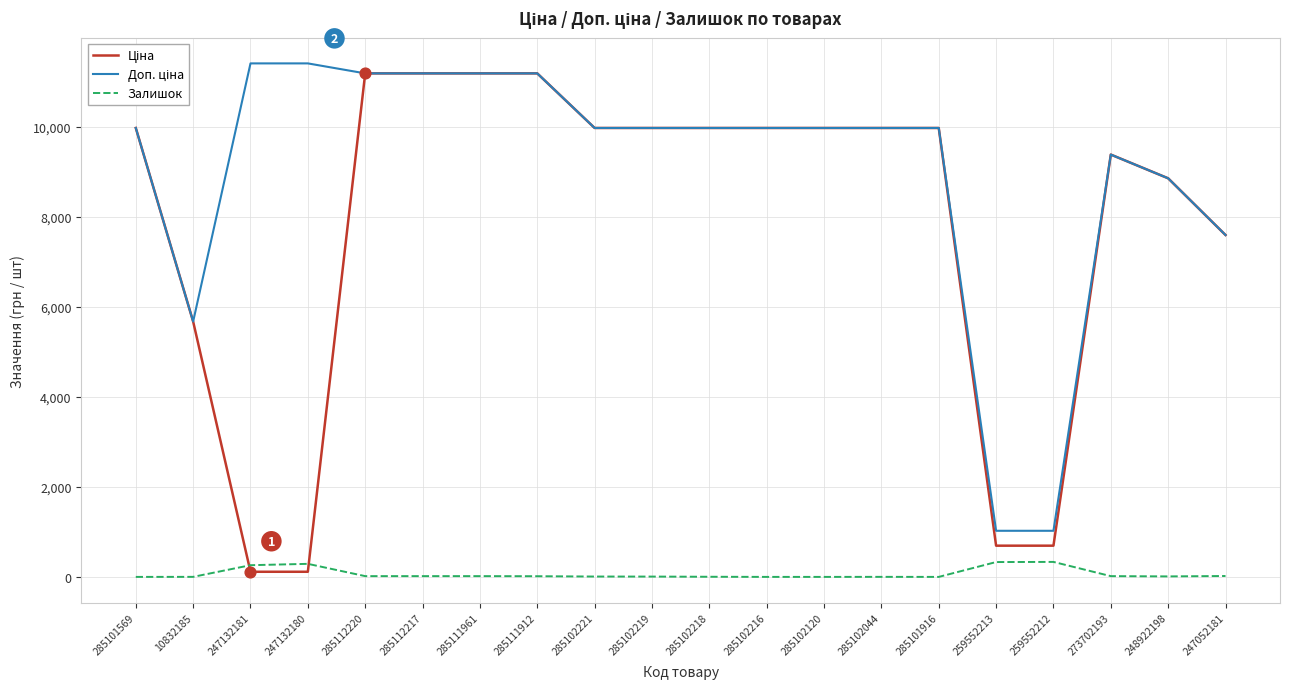

What is the spread (max minus min) of values at 285102120?

9975.0